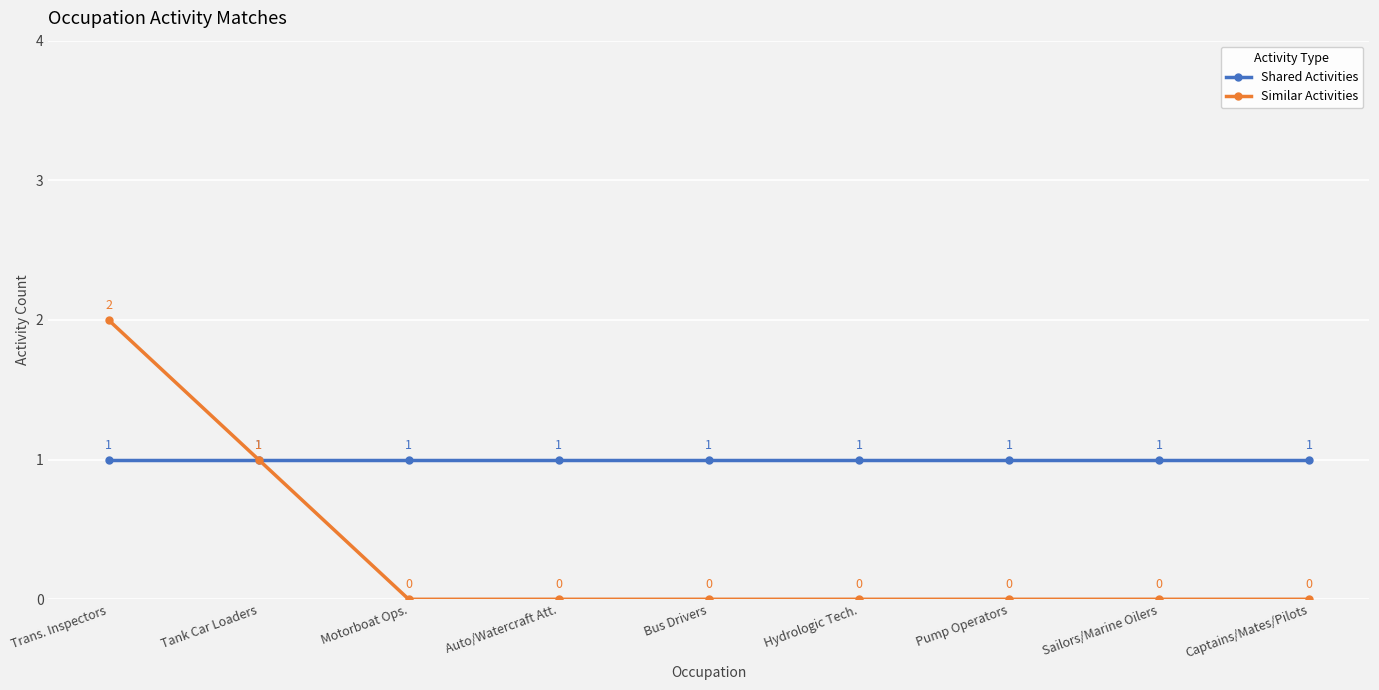

What are all the series names shown in the legend?

Shared Activities, Similar Activities